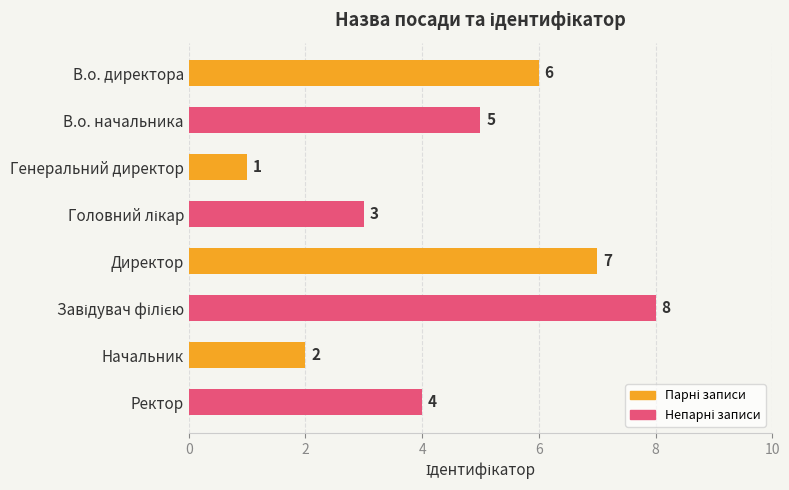

What is the difference between the maximum and second lowest values?

6